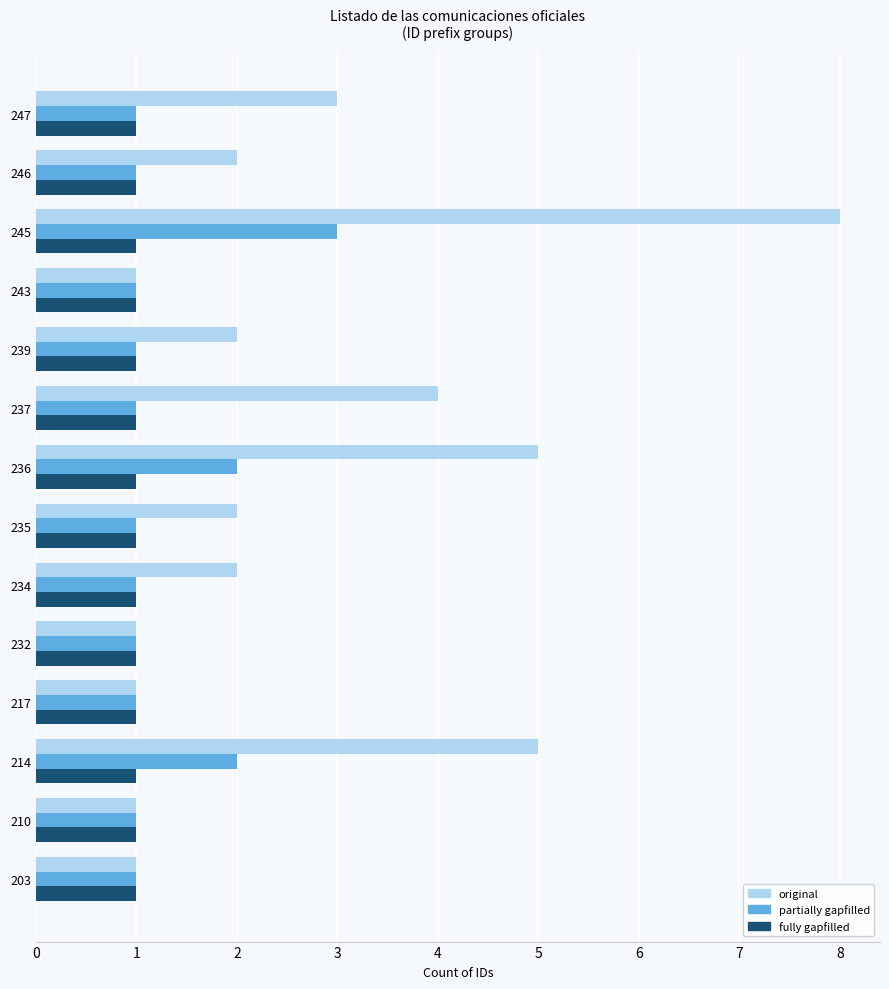

What is the sum of all fully gapfilled values?

14